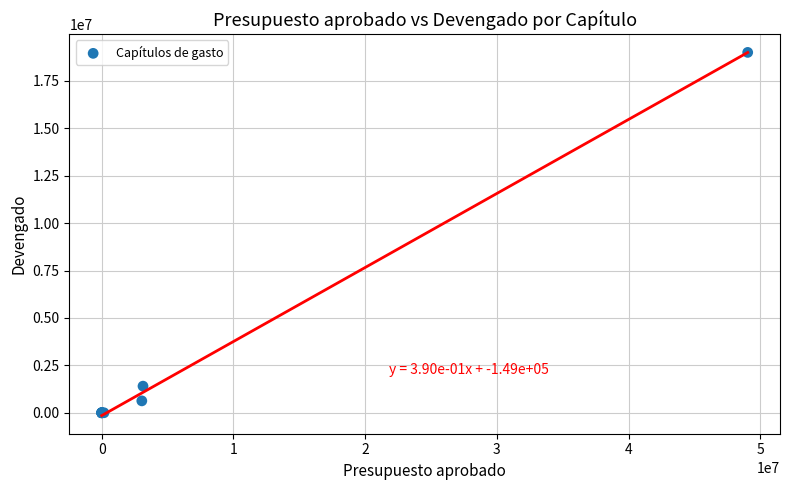

What Y value in the scatter plot is closest to 9502458?

1402335.3